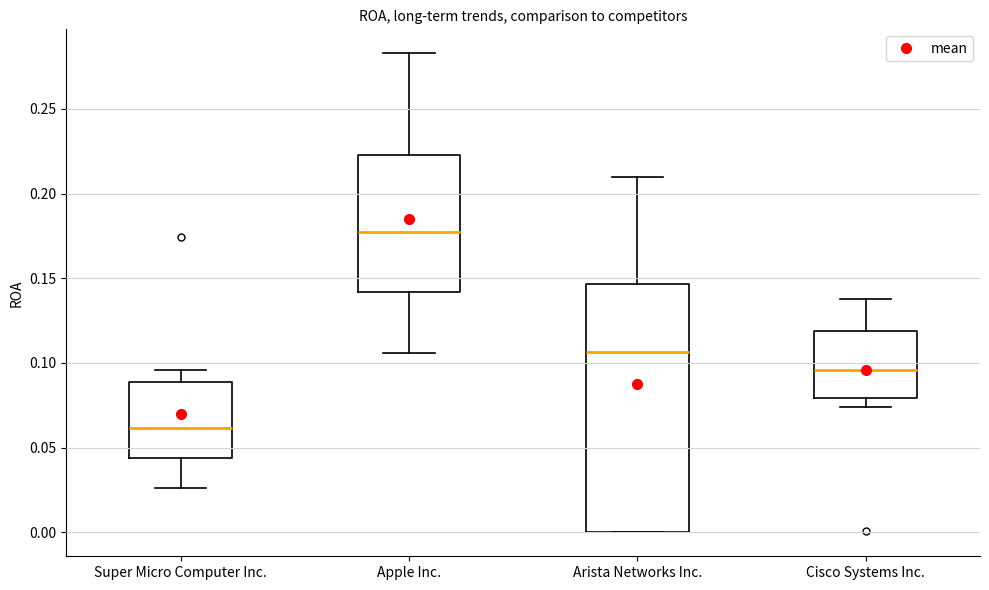

Reading left to right, read every box against the y-axis: the position of its median line, the range the box covers, and the ends of its whiskers. The values are not printed on the chart, so give them approximately, as read against the axis.

Super Micro Computer Inc.: median 0.060, box 0.045 to 0.090, whiskers 0.025 to 0.095
Apple Inc.: median 0.175, box 0.140 to 0.225, whiskers 0.105 to 0.285
Arista Networks Inc.: median 0.105, box 0.000 to 0.145, whiskers 0.000 to 0.210
Cisco Systems Inc.: median 0.095, box 0.080 to 0.120, whiskers 0.075 to 0.140